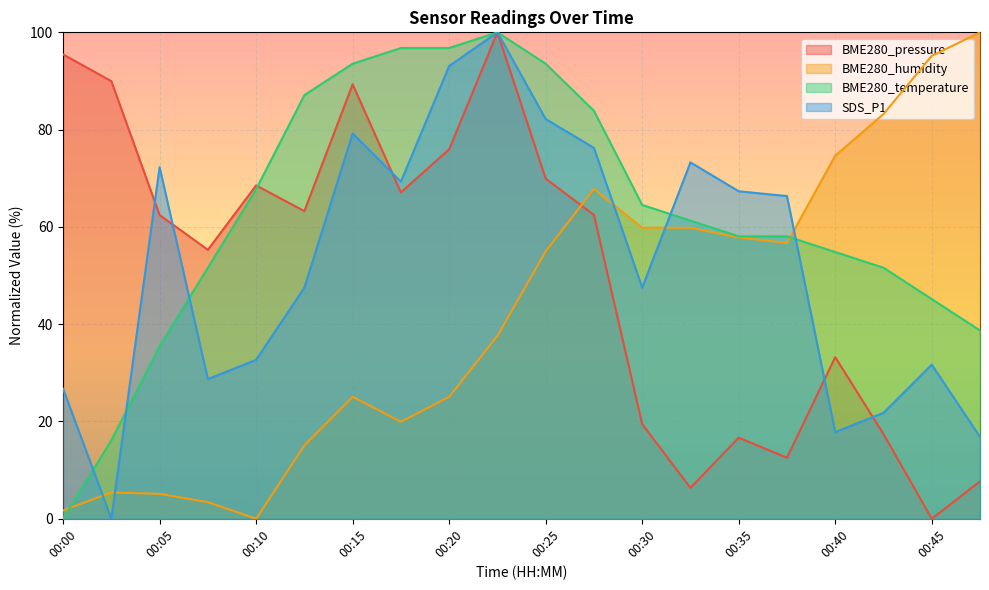

Rank the categories by BME280_pressure value from lowest to highest.

00:45, 00:33, 00:48, 00:38, 00:35, 00:43, 00:30, 00:40, 00:08, 00:05, 00:28, 00:13, 00:18, 00:10, 00:25, 00:20, 00:15, 00:03, 00:00, 00:23